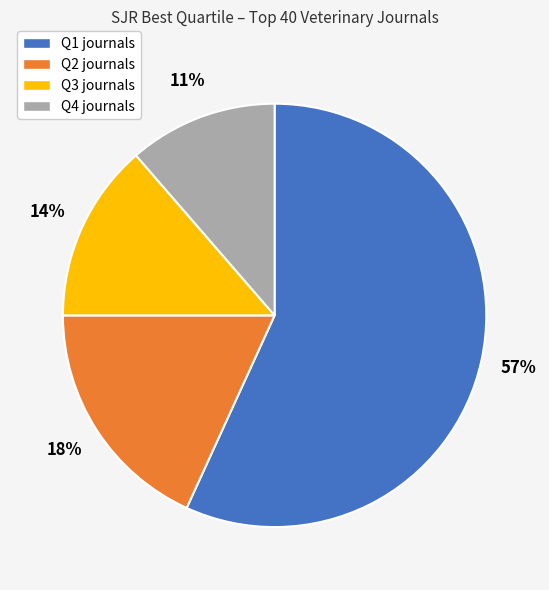

Is the sum of Q2 and Q3 greater than half?

No